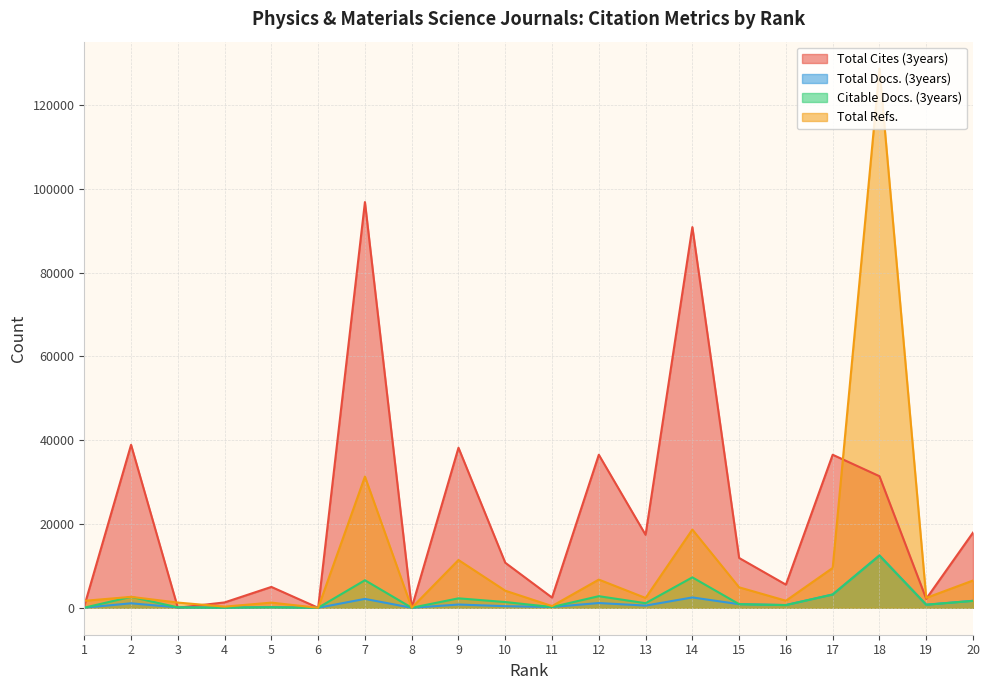

What is the sum of the Total Refs. values at 3 and 8?

1239